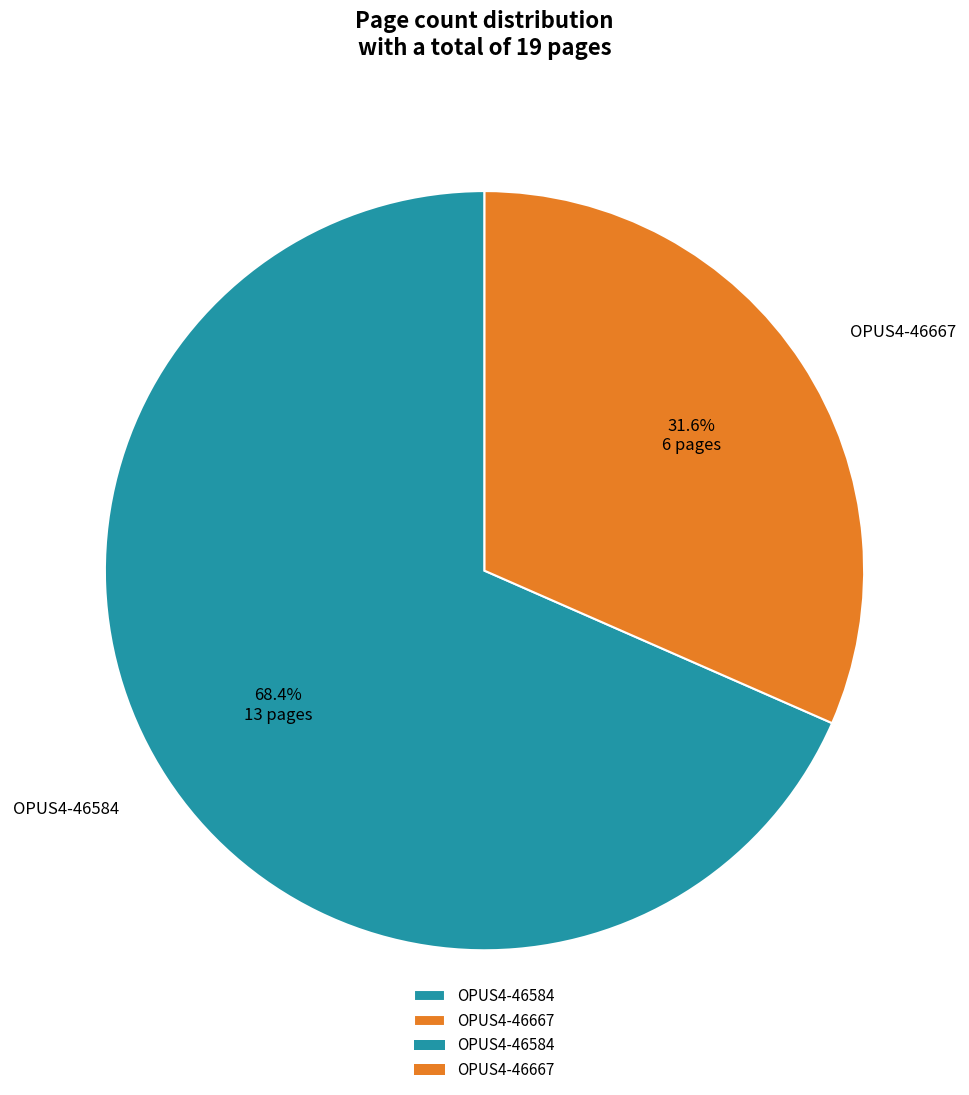

How many segments does this pie chart have?

2